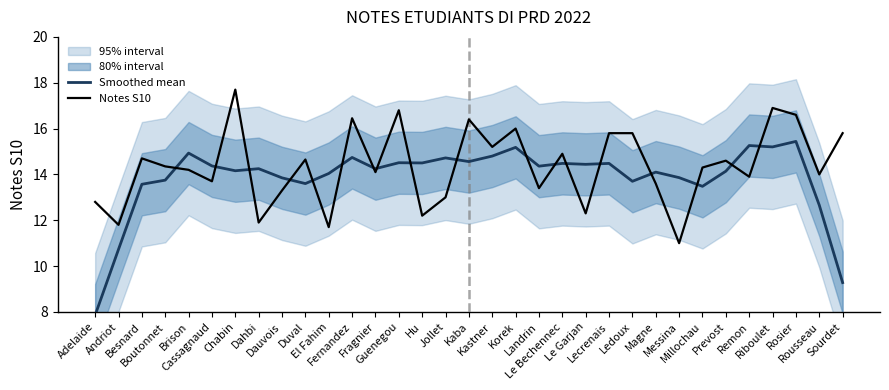

True or false: Smoothed mean has more than 0 points higher than both neighbors.

True